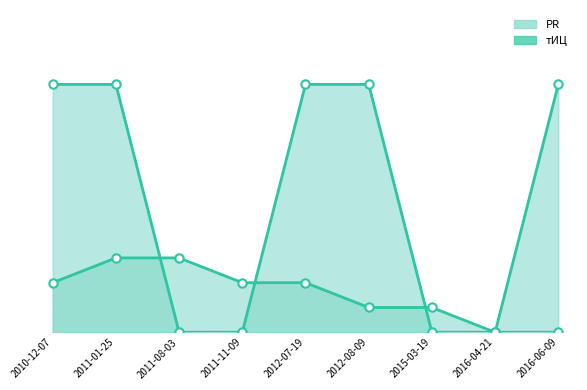

Does the chart have visible grid lines?

No